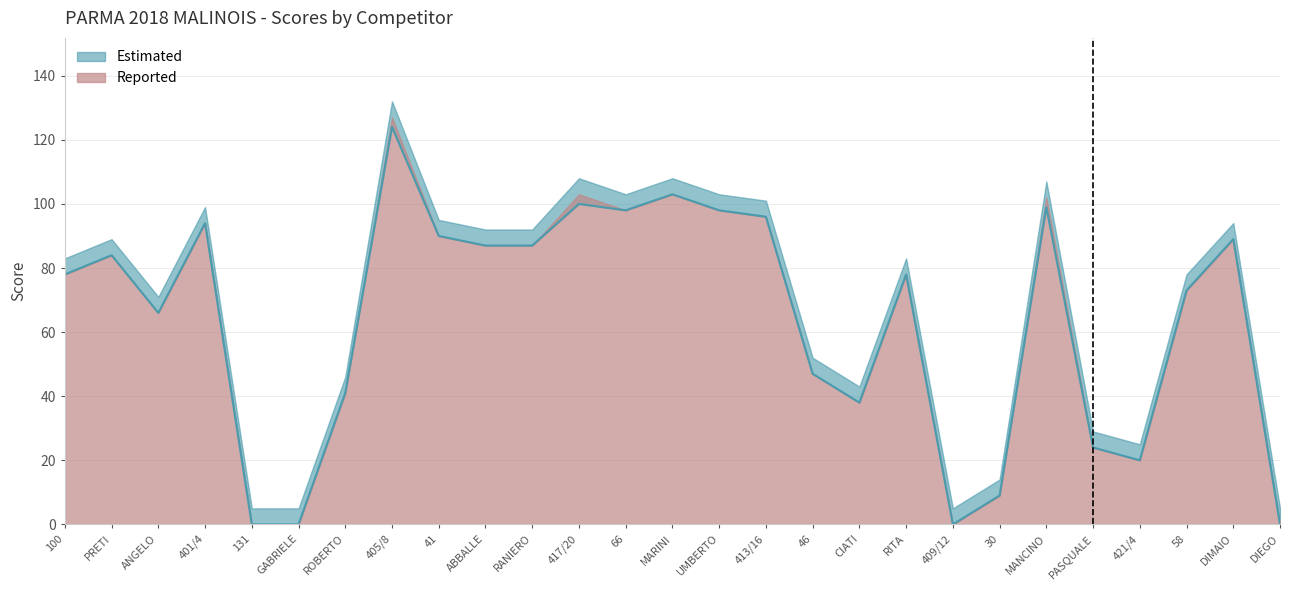

Which category has the lowest value across all series?

131